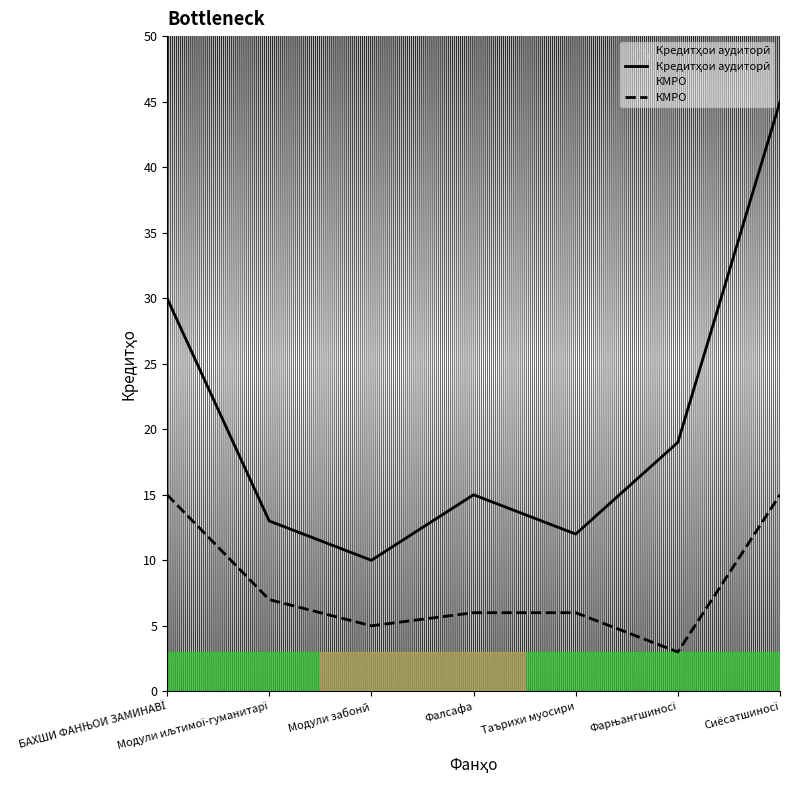

Is the value of КМРО at Модули иљтимої-гуманитарї greater than the value of Кредитҳои аудиторӣ at Фалсафа?

No